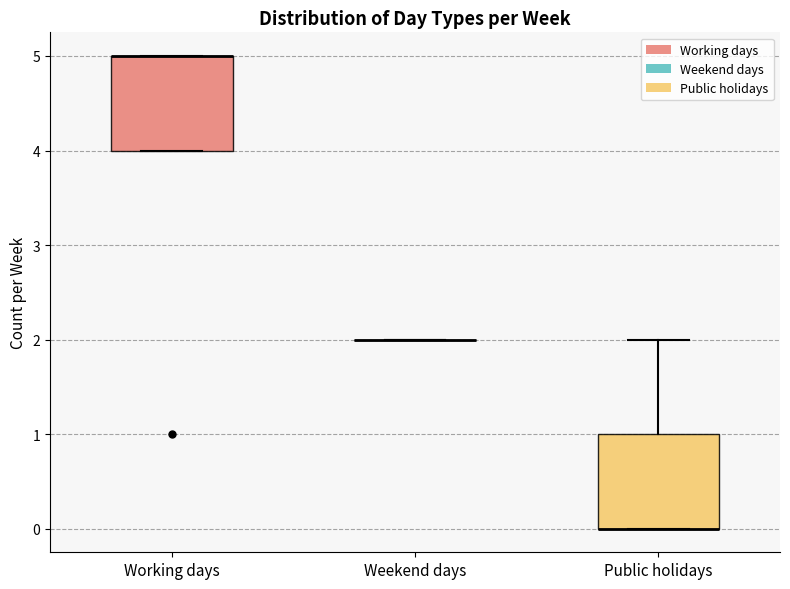

Where is the upper edge of the box for Working days on the y-axis? The values are not printed on the chart, so give them approximately, as read against the axis.

5